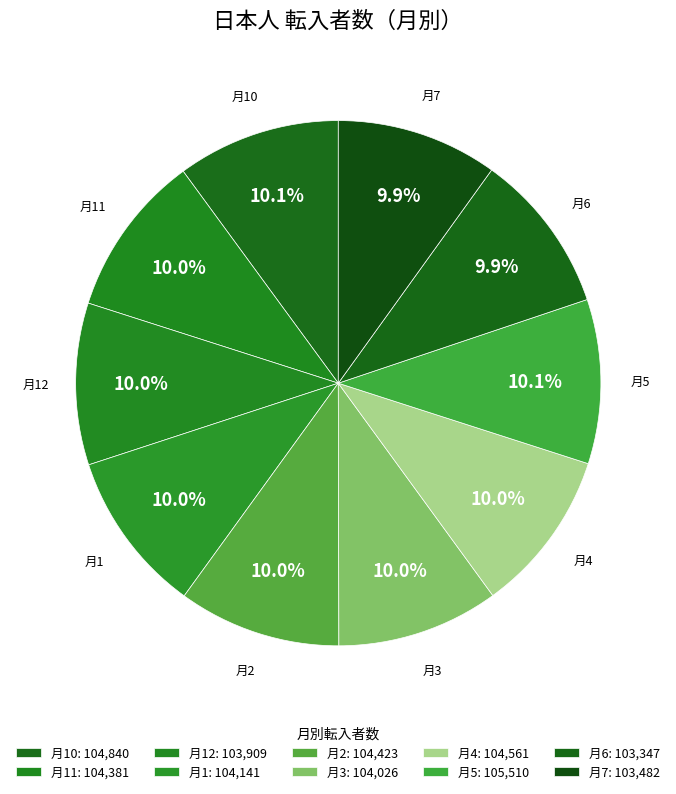

To the nearest percent, what is the average slice percentage?

10%